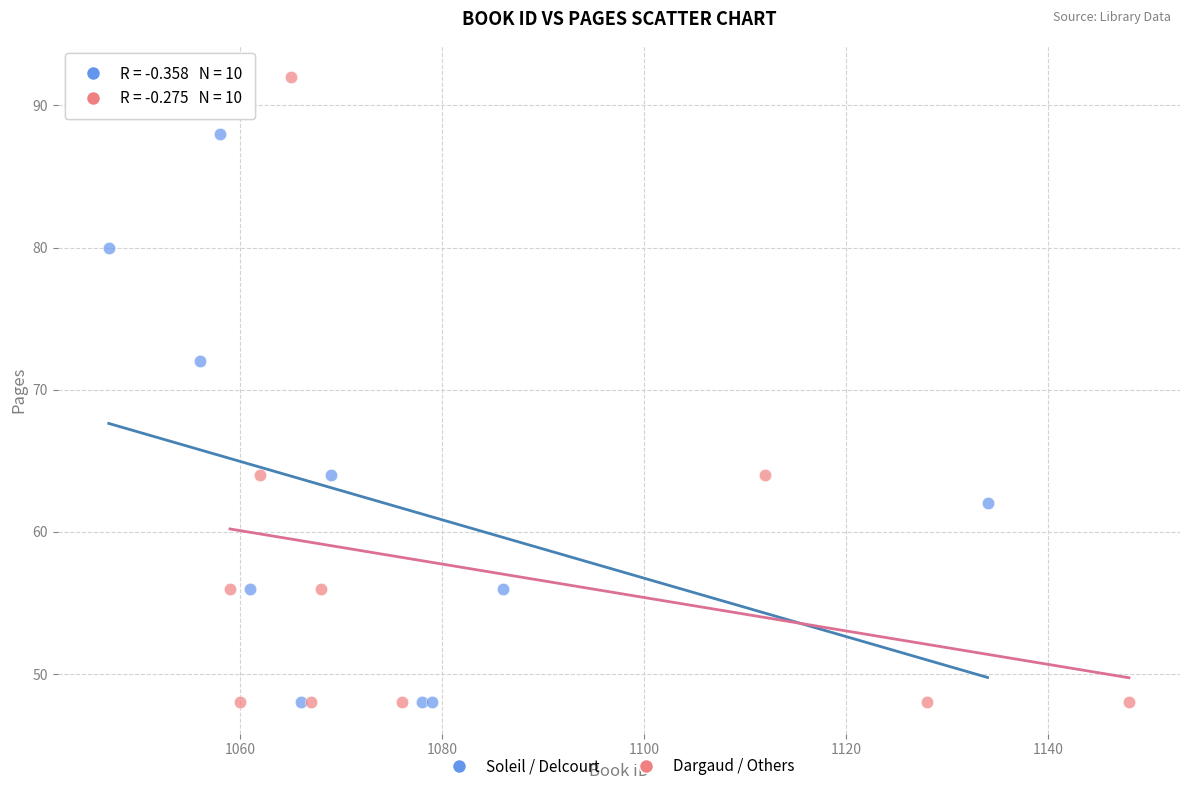

What are all the series names shown in the legend?

Soleil / Delcourt, Dargaud / Others